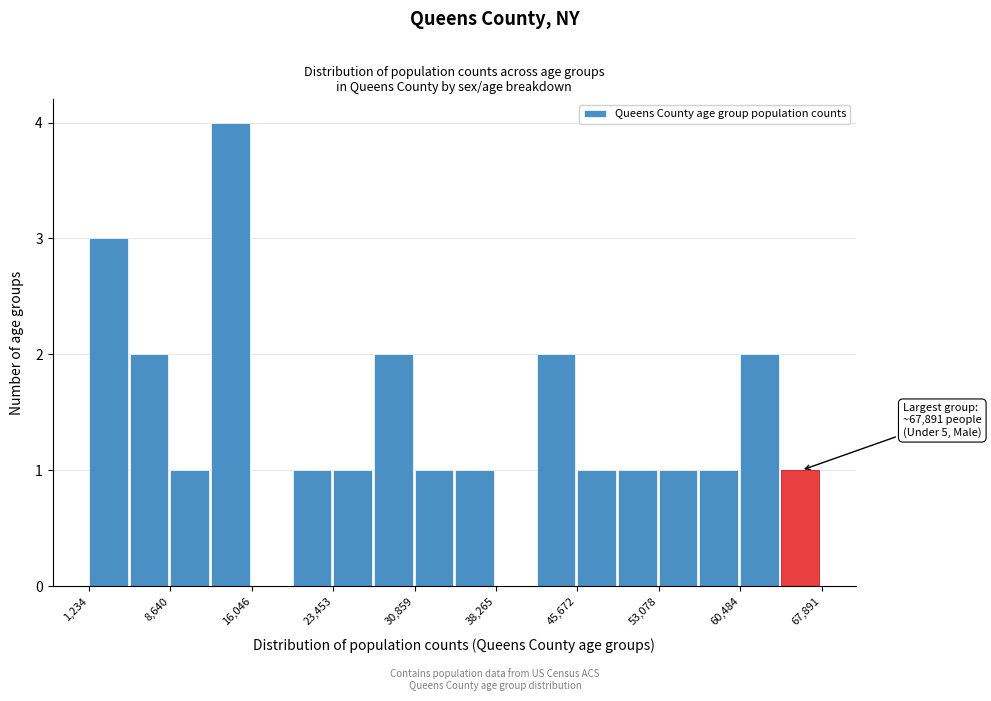

Read against the x-axis, roughly where is the centre of the tallest bar?

14000